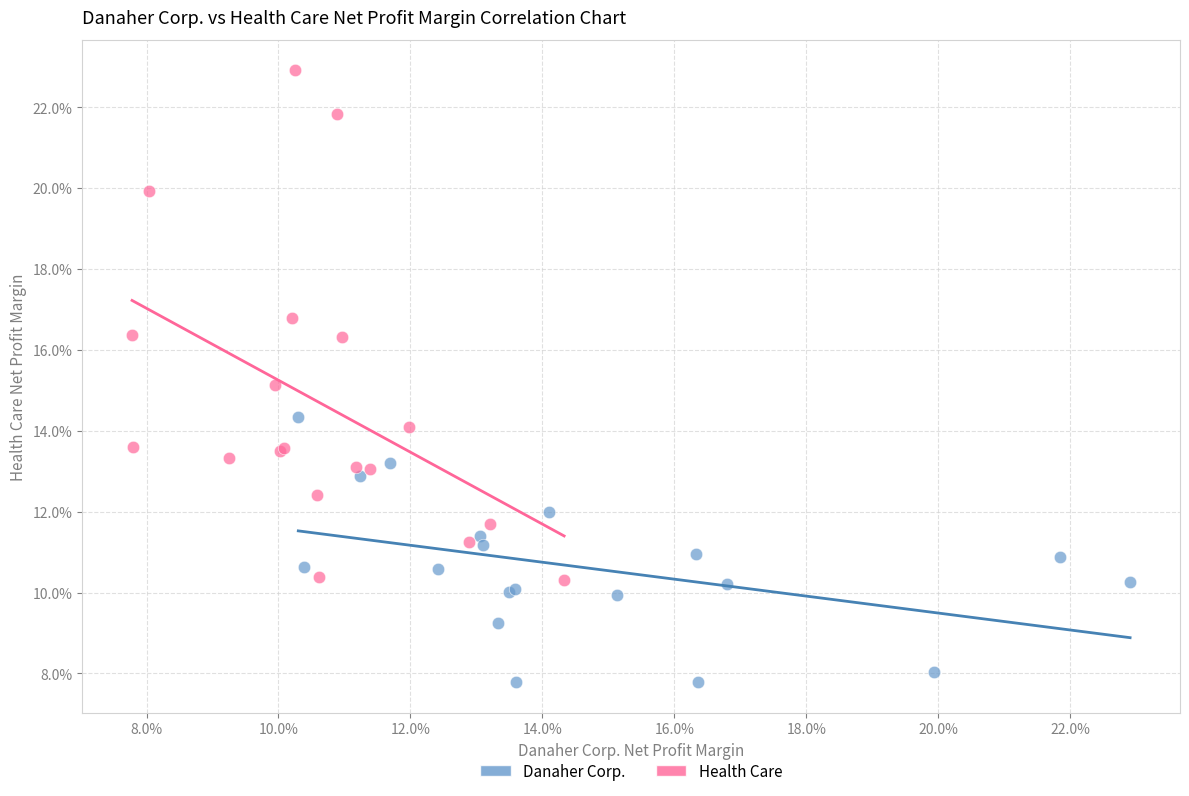

Which series contains the highest Y value?

Health Care